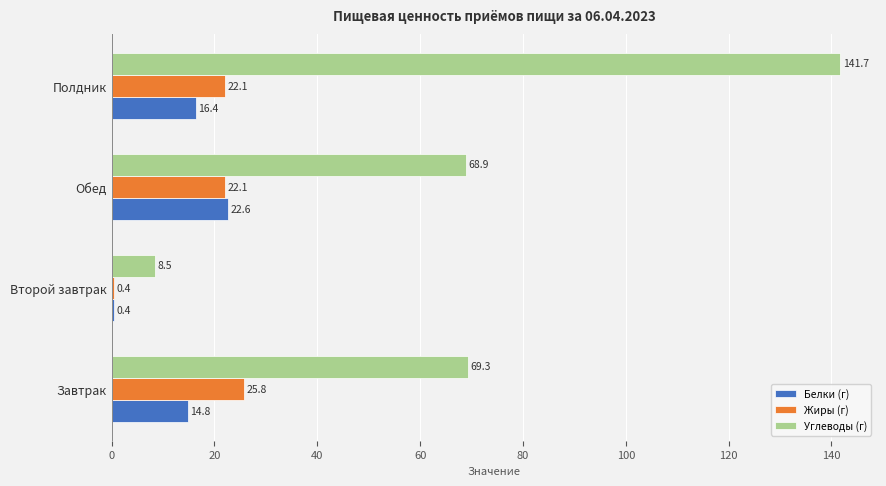

What is the sum of the Белки (г) values at Второй завтрак and Завтрак?

15.2